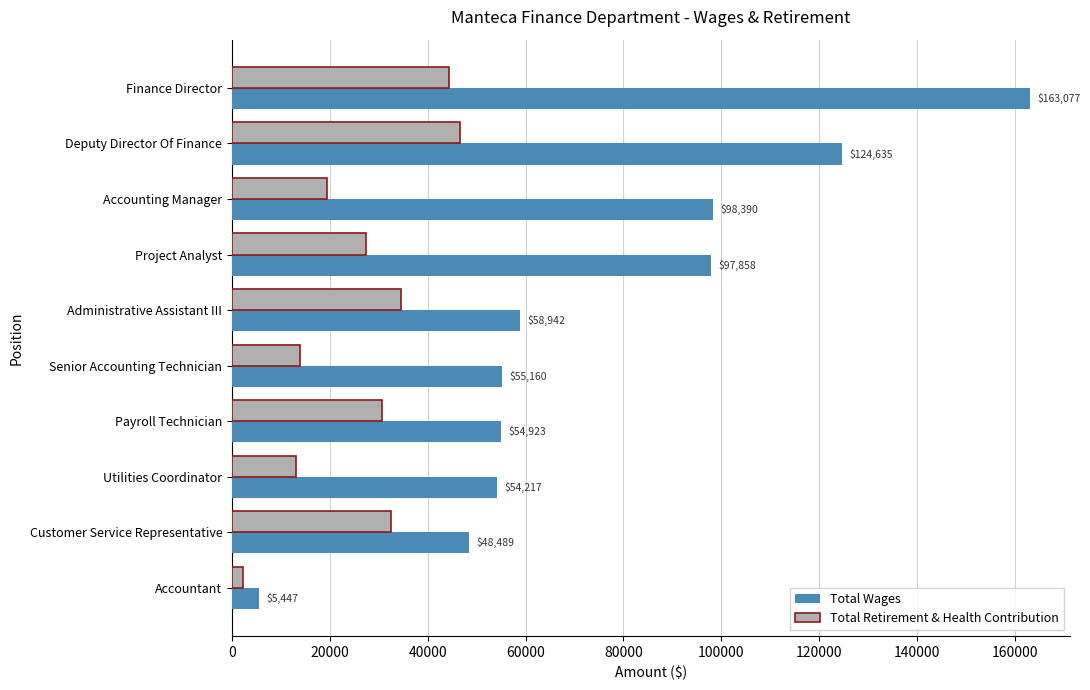

List the series in order of their overall mean, lowest first.

Total Retirement & Health Contribution, Total Wages